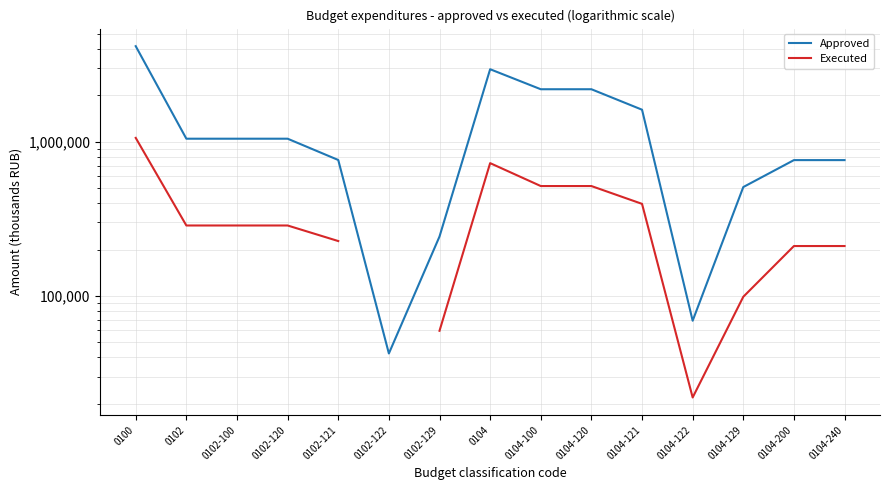

At which category is the sum across all series the highest?

0100